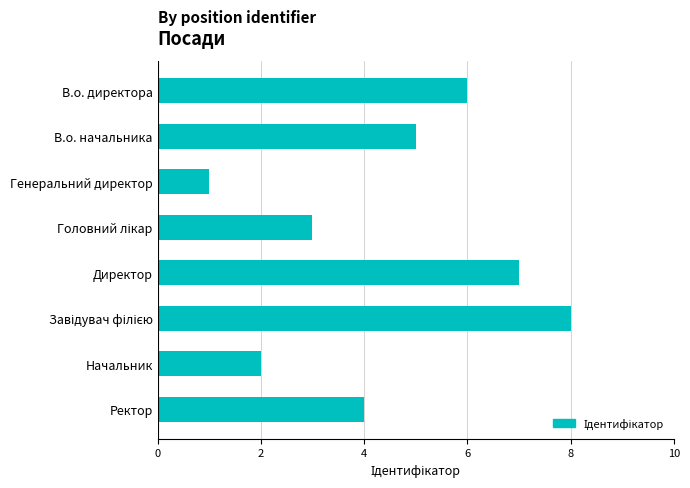

What is the difference between the maximum and second lowest values?

6